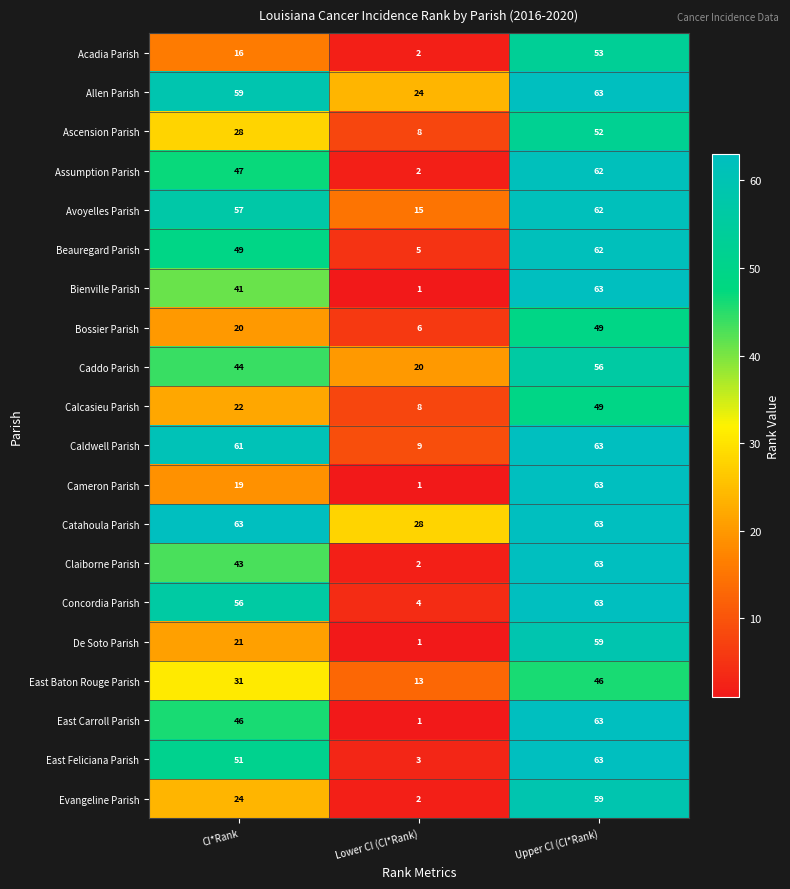

What is the difference between the highest and lowest values at Upper CI (CI*Rank)?

17